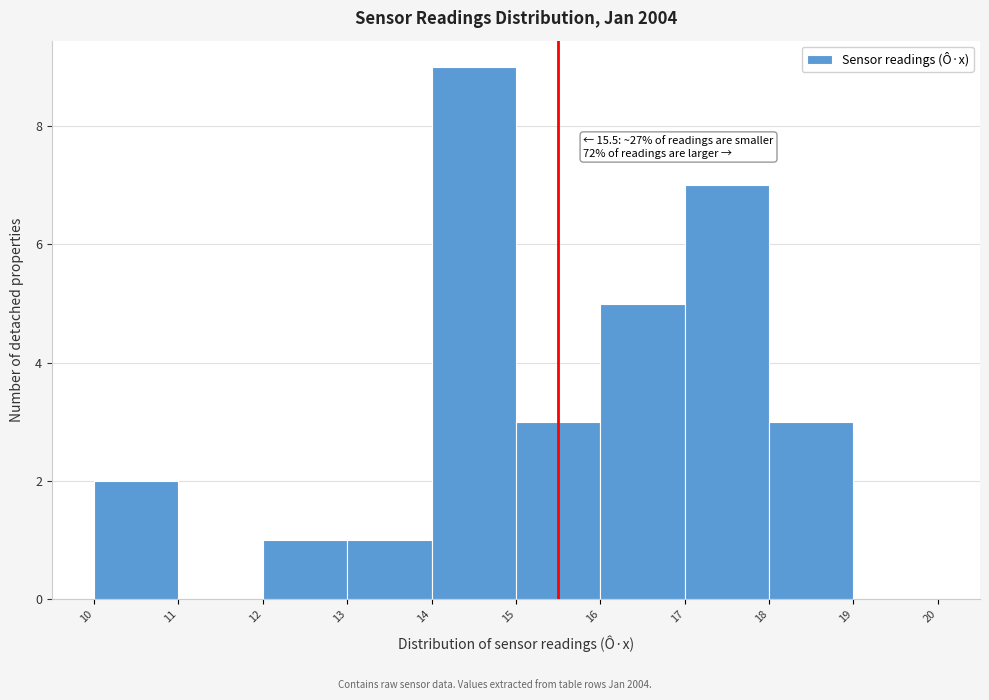

Over which range of the x-axis is the bar tallest?

14 to 15